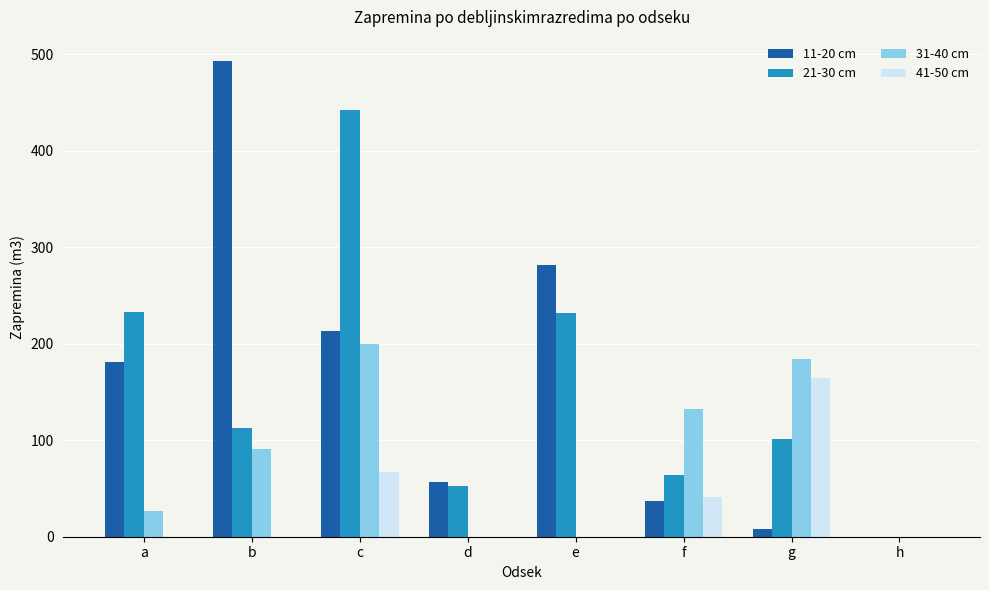

What is the sum of the 11-20 cm values at b and h?

493.2